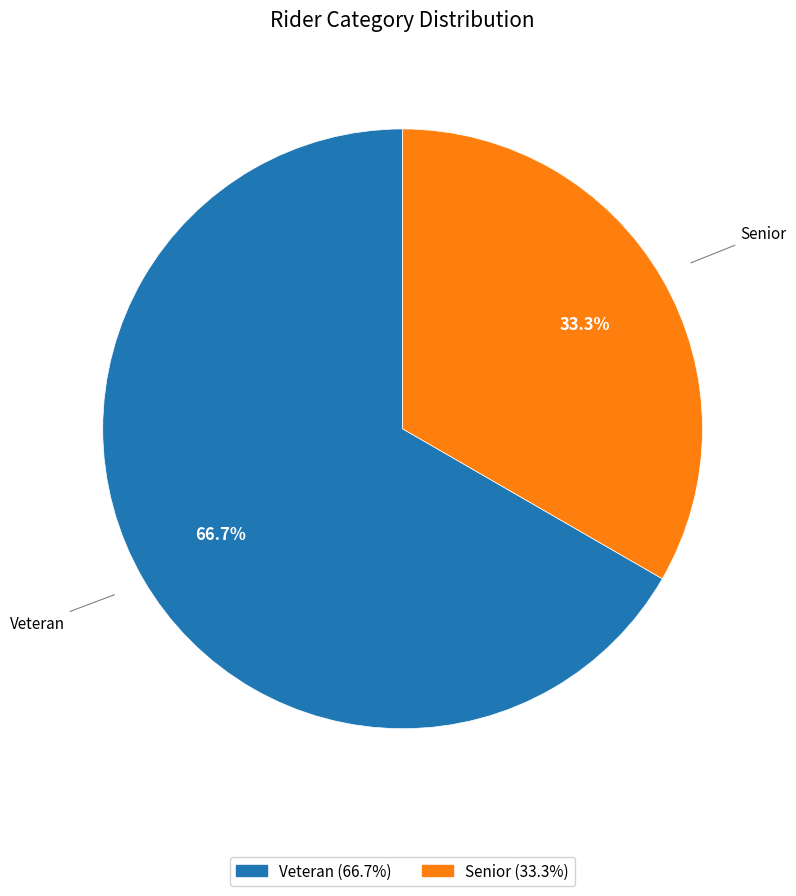

Is Senior the majority of the pie?

No